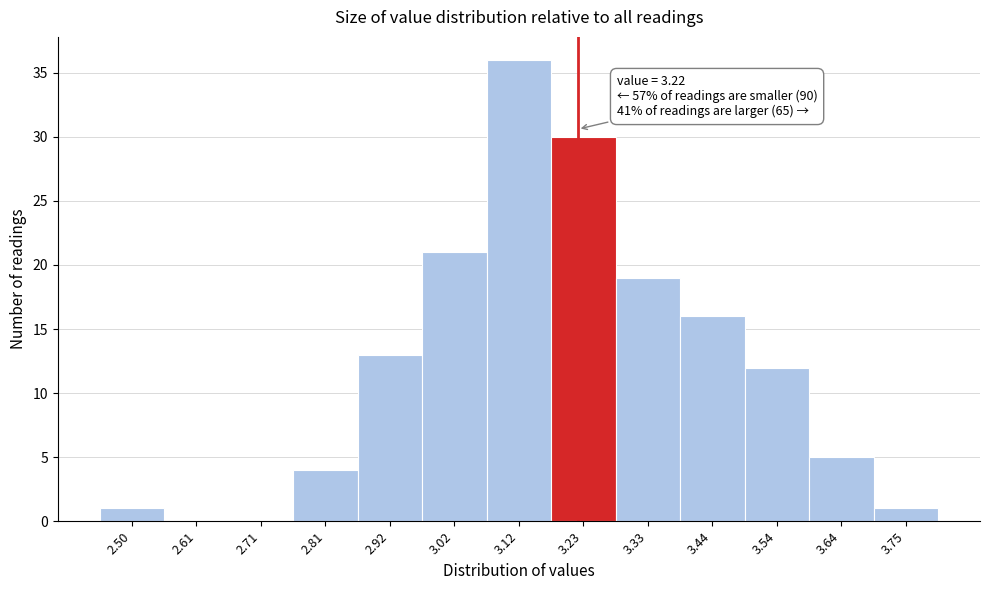

Which range on the x-axis has the tallest bar?

3.08 to 3.18